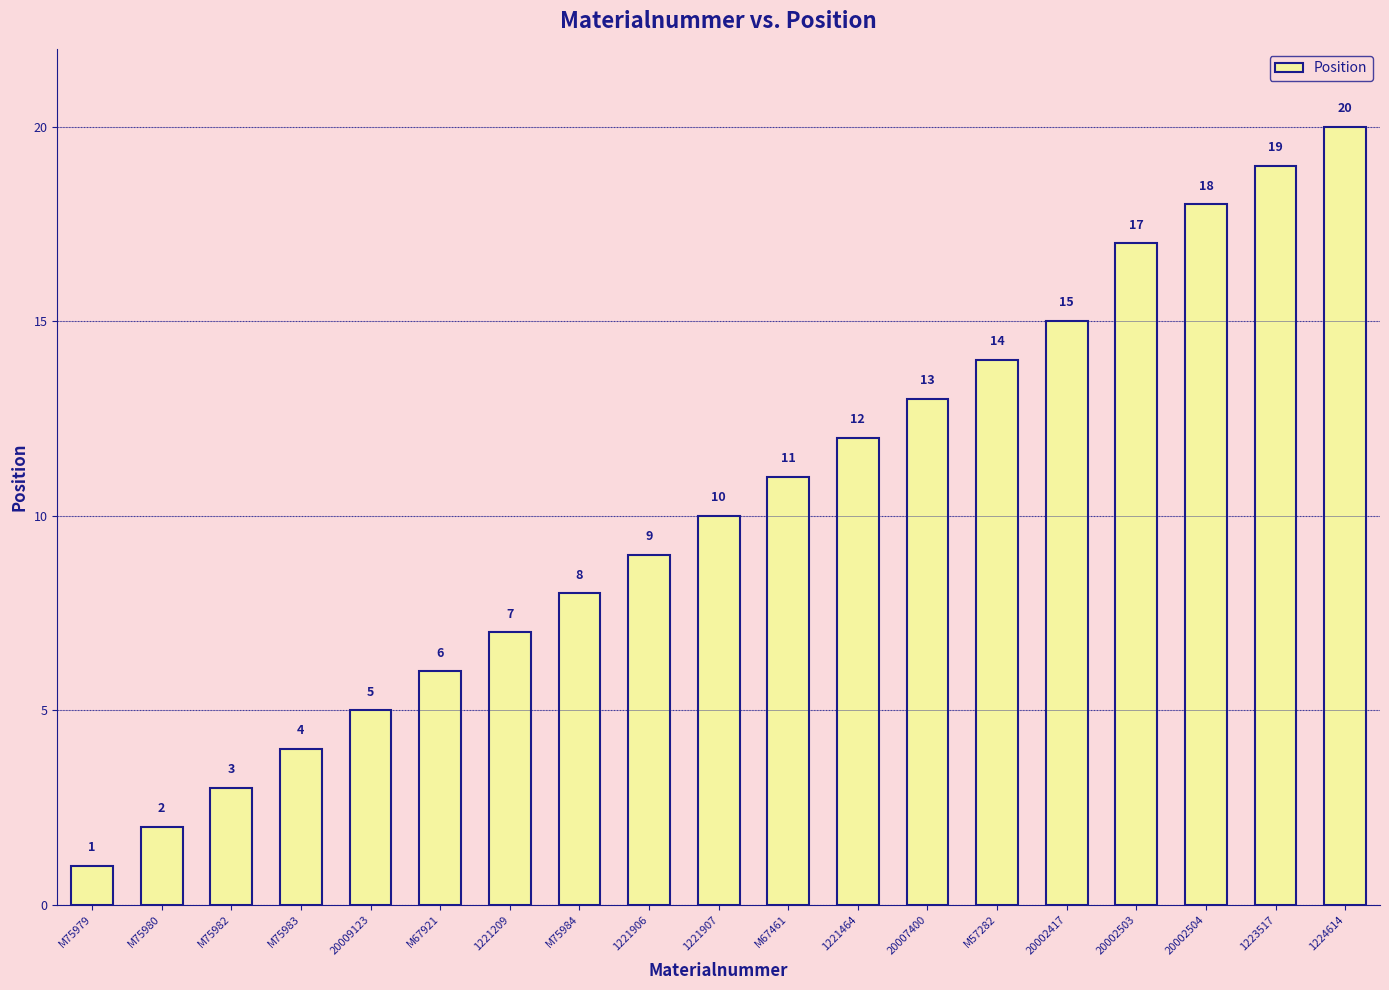

Which category has the highest value across all series?

1224614